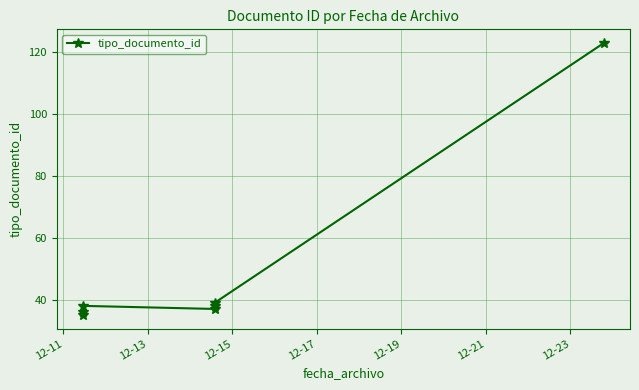

Reading left to right, extract all data points from this chart.

35	36	38	37	38	39	123